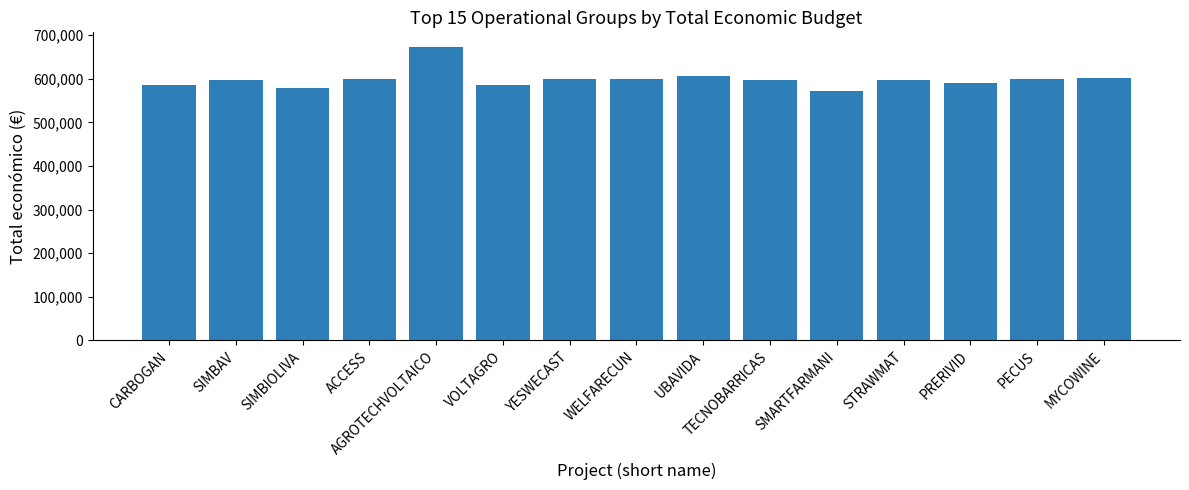

True or false: the data shows 571965 at SMARTFARMANI.

True